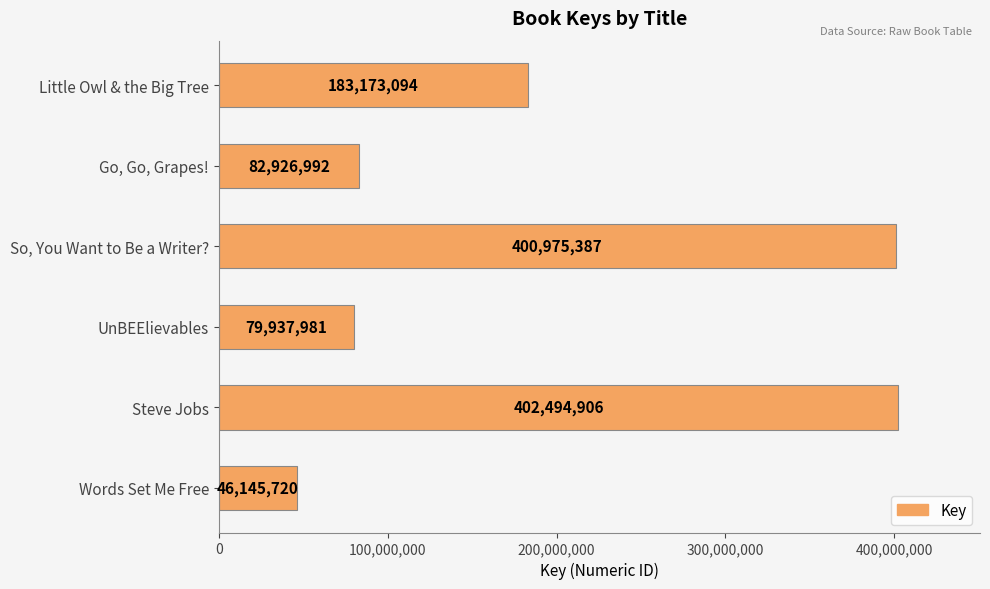

What position from the top is So, You Want to Be a Writer??

3